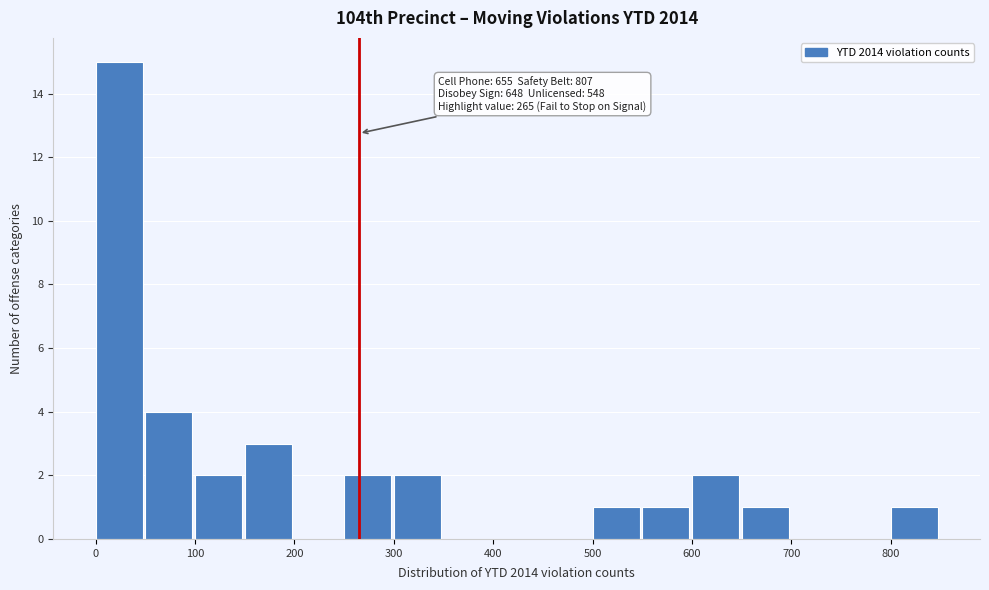

Over which range of the x-axis is the bar tallest?

0 to 50